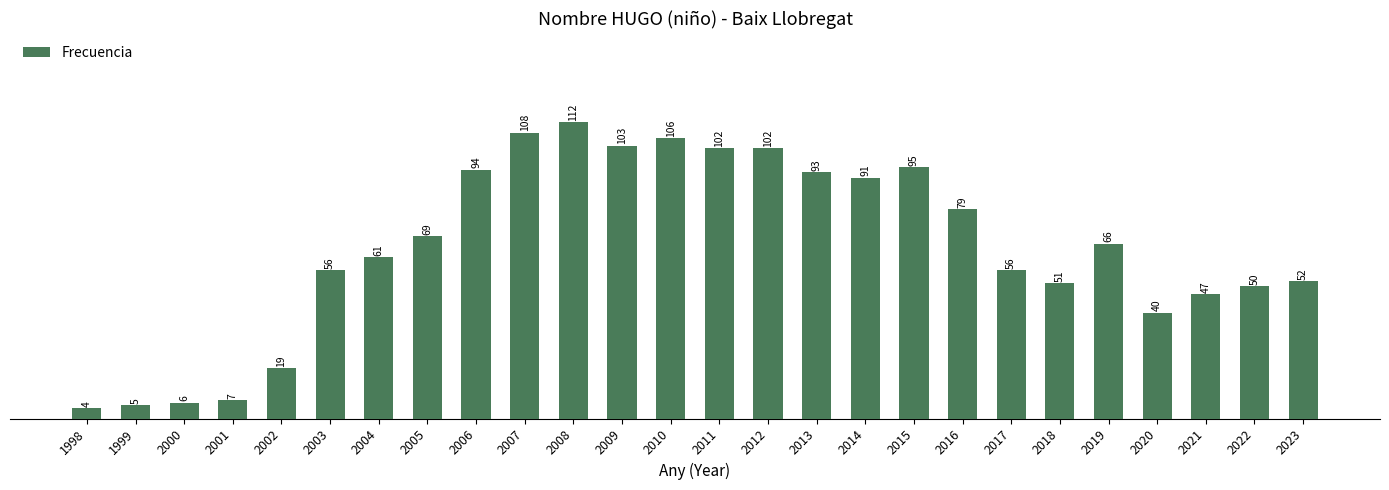

Approximately how many times larger is the value at 2006 compared to 2008?

0.8